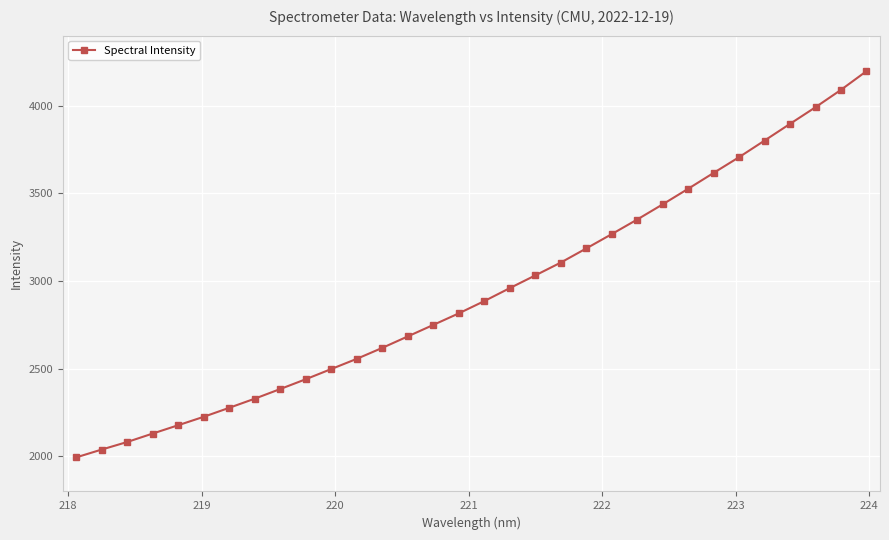

What is the smallest value displayed?

1994.5